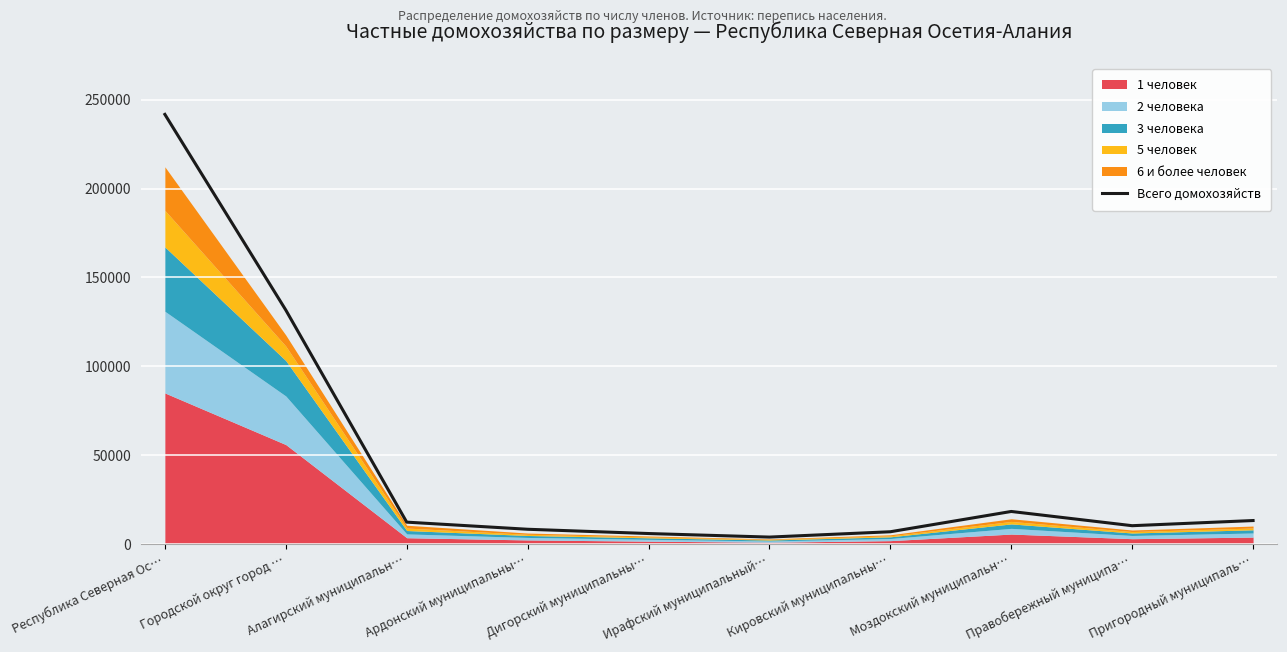

What is the approximate value at Дигорский муниципальны…, to the nearest 100?

6100